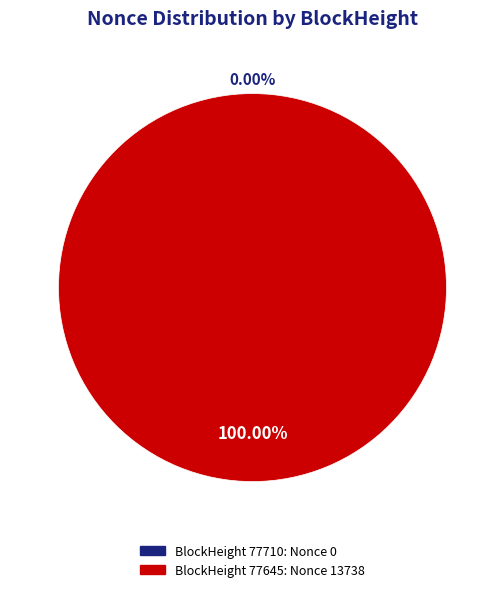

Which slice is the smallest?

77710